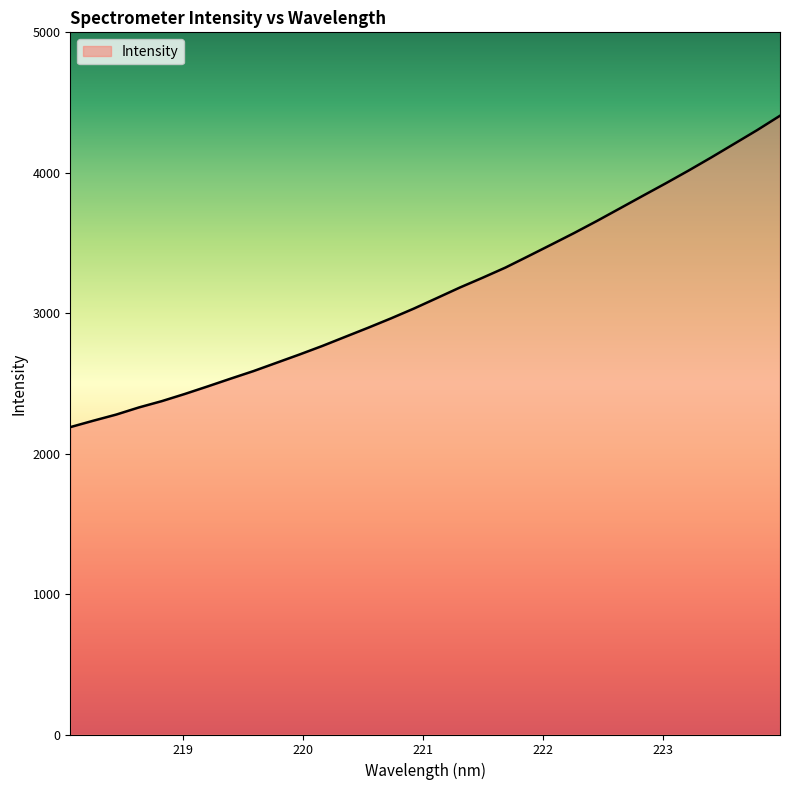

How many values are below 3107?

16